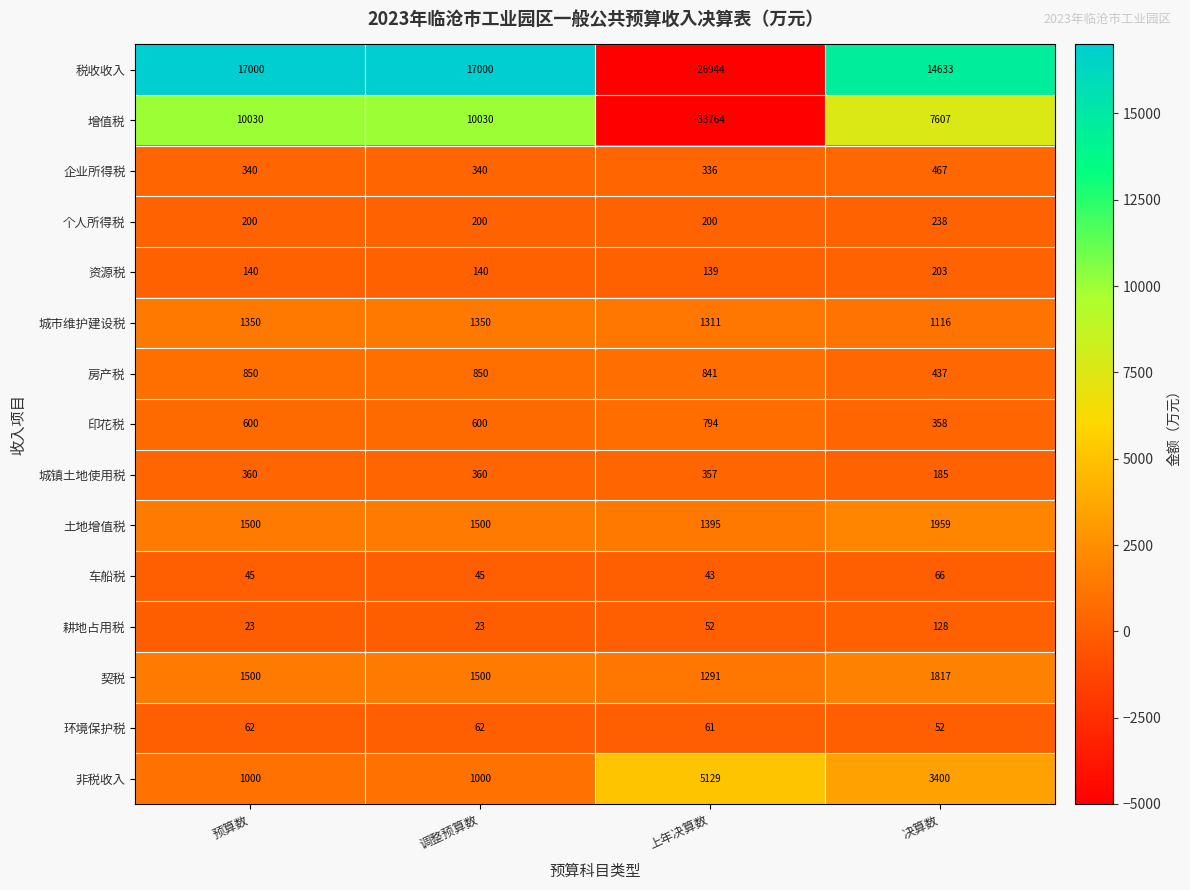

At how many categories does at least one series exceed 1771?

4